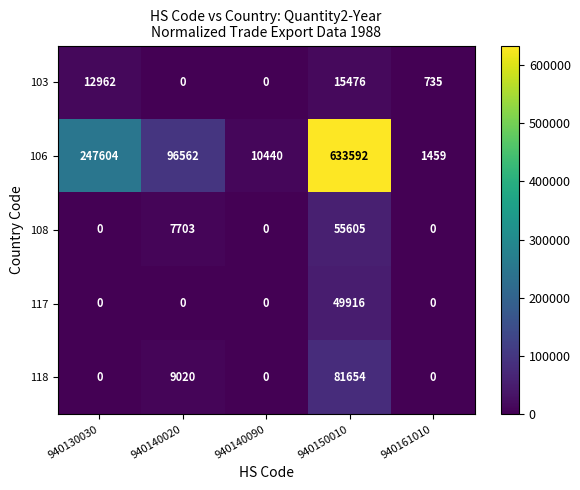

What is the total value across all series at 940130030?

260566